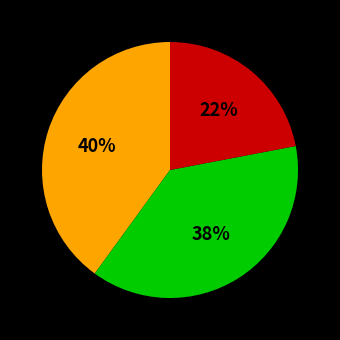

How many segments does this pie chart have?

3